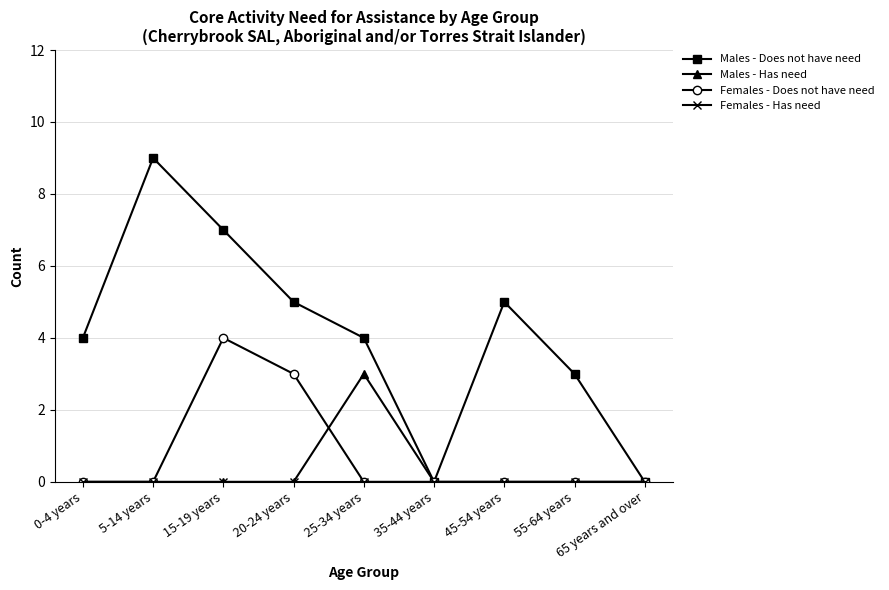

At which category does Males - Does not have need reach its first local valley?

35-44 years